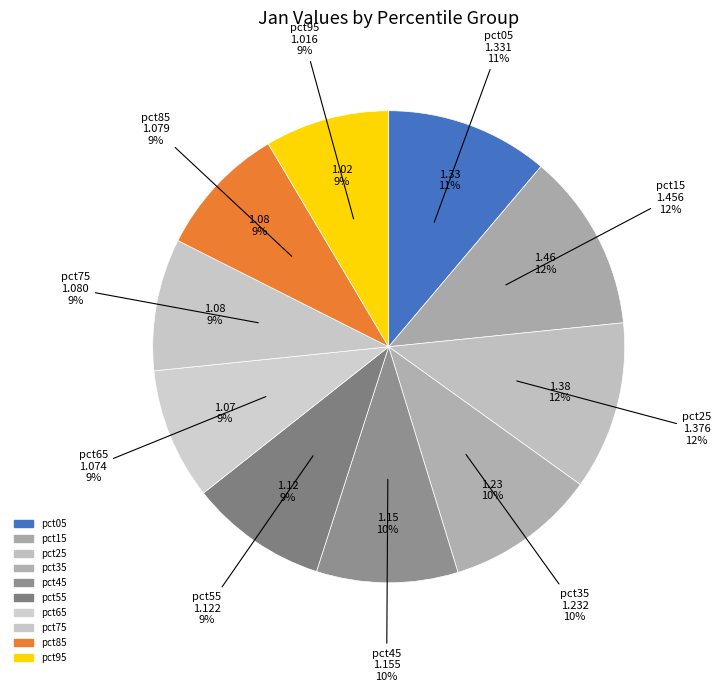

Is pct45 the majority of the pie?

No